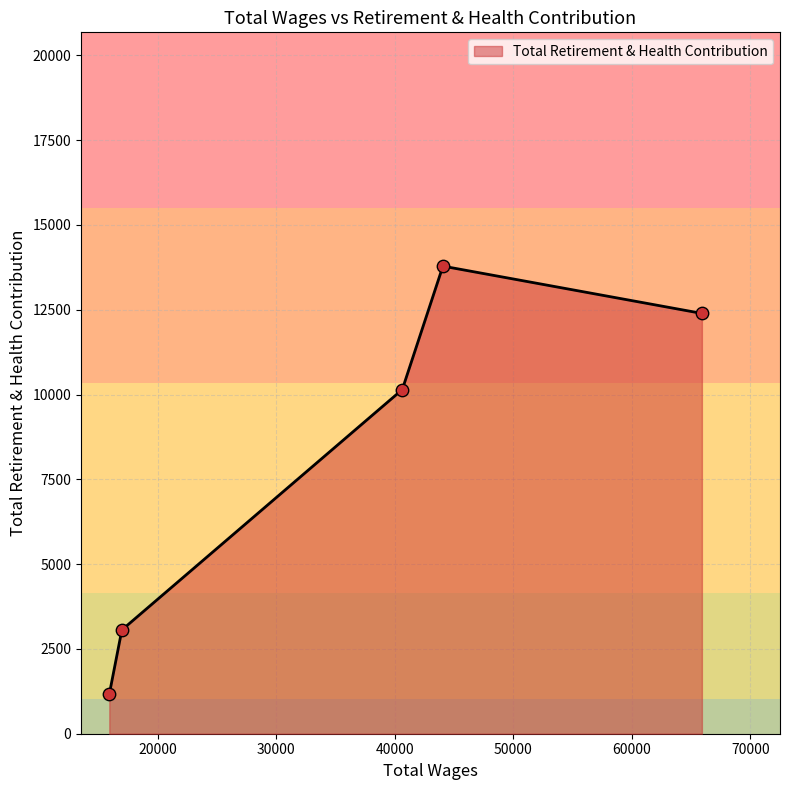

True or false: there are more than 1 points higher than both neighbors.

False